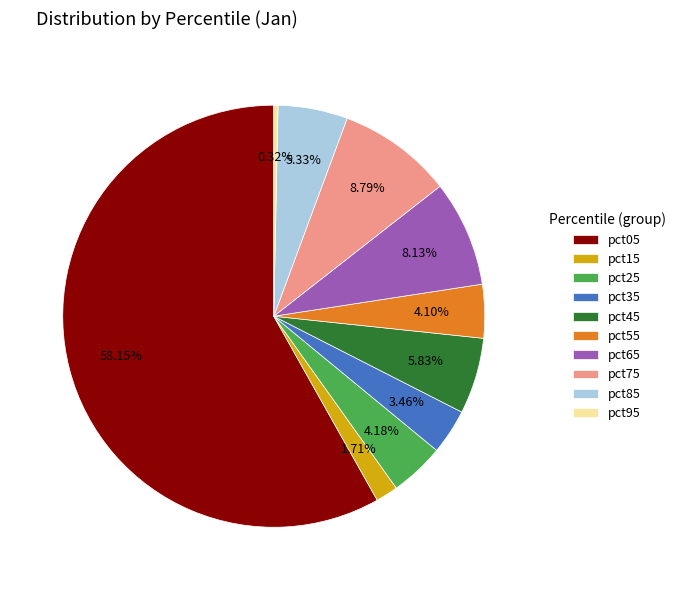

Which has a higher value, pct75 or pct55?

pct75